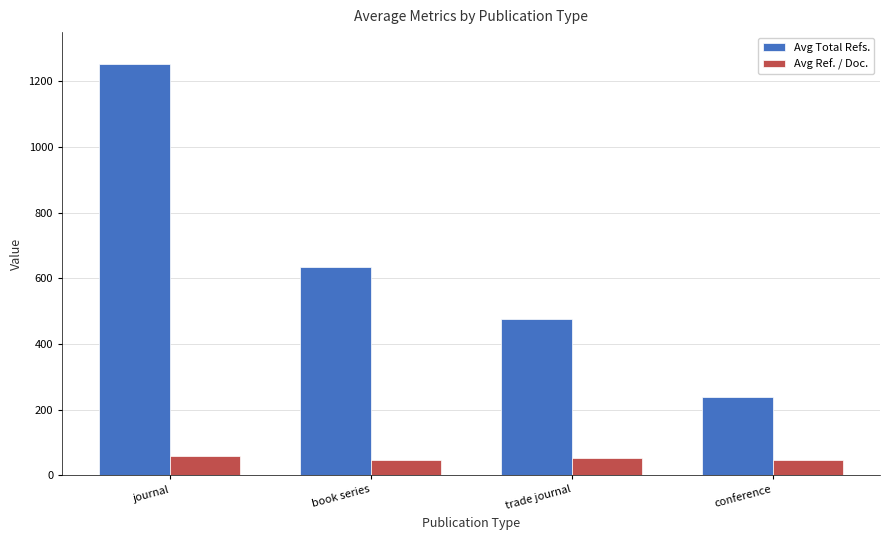

What is the value of the Avg Total Refs. bar at the 1st from the left?

1253.2